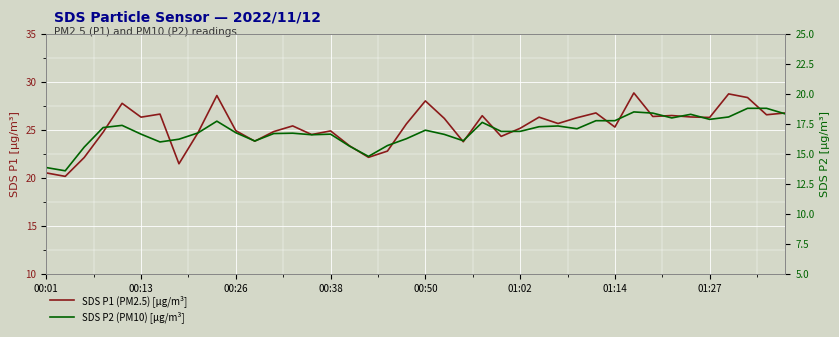

True or false: SDS P2 (PM10) [µg/m³] and SDS P1 (PM2.5) [µg/m³] intersect in this chart.

False